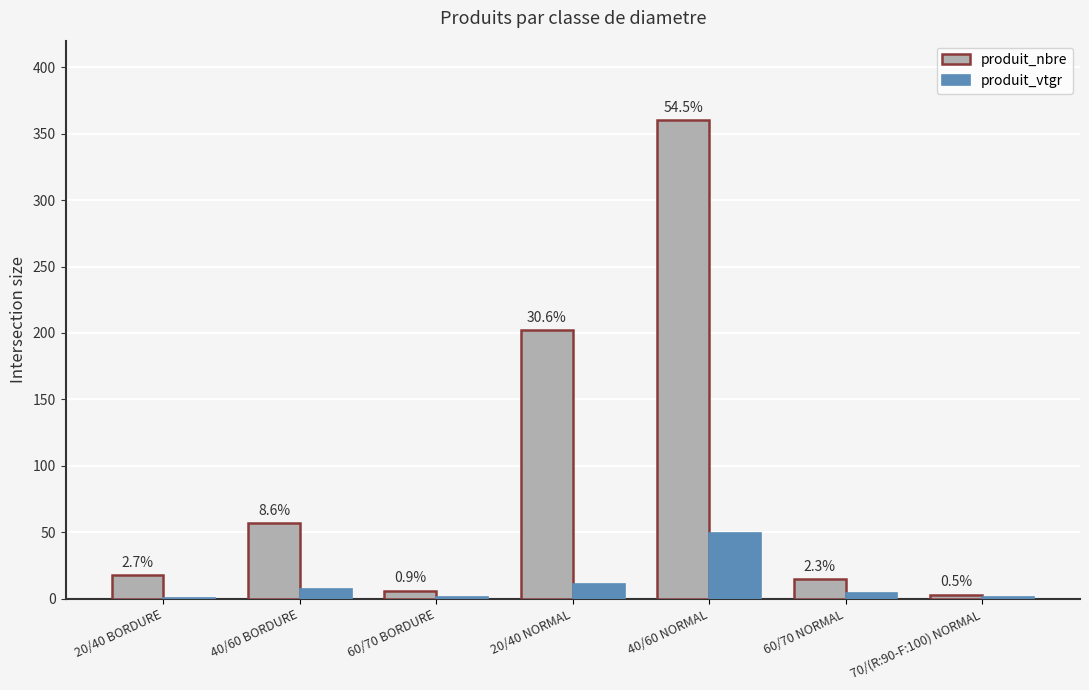

What are all the series names shown in the legend?

produit_nbre, produit_vtgr